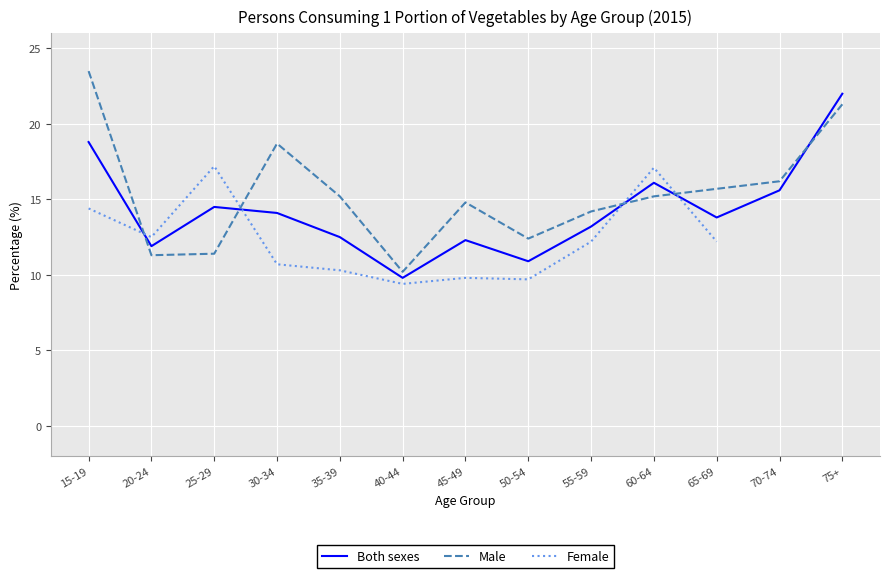

What is the difference between the maximum and minimum values in the Male series?

13.3